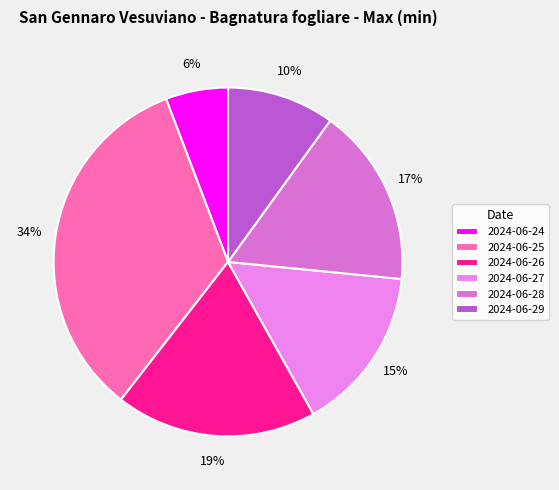

Between 2024-06-25 and 2024-06-29, which is larger?

2024-06-25